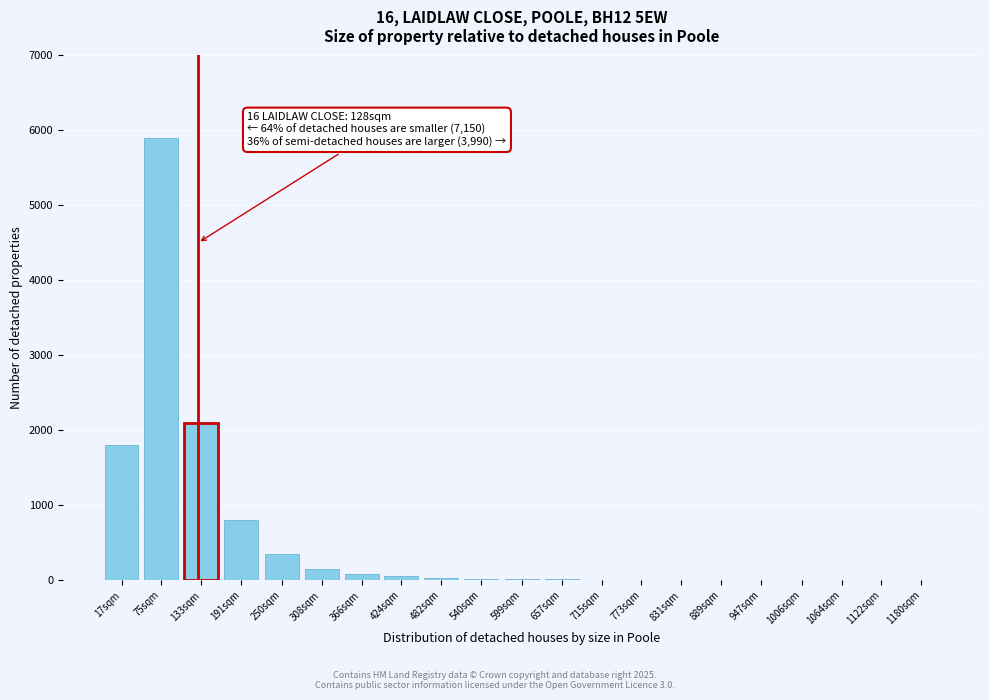

Is it true that the value at 133sqm is 2100?

True